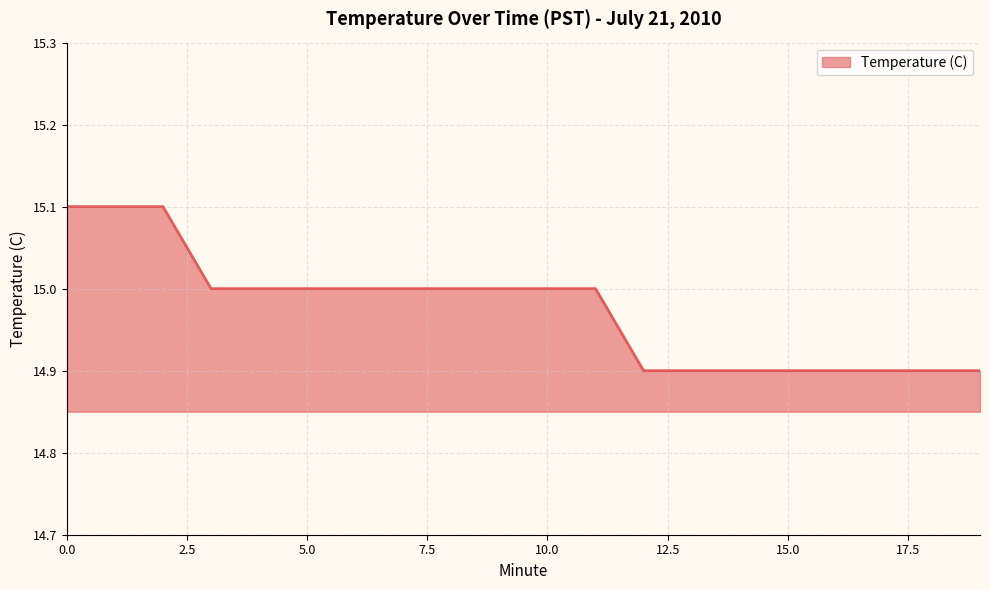

What is the smallest value displayed?

14.9